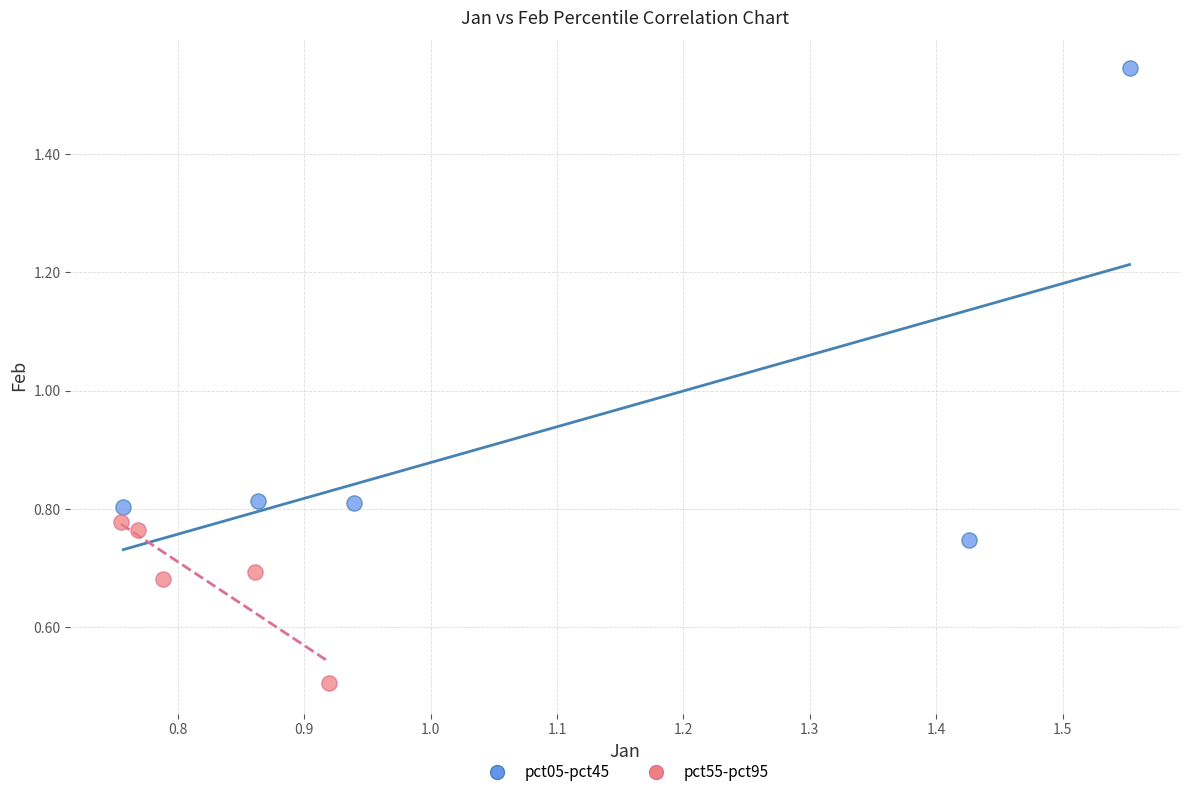

Which series has the widest spread of Y values?

pct05-pct45